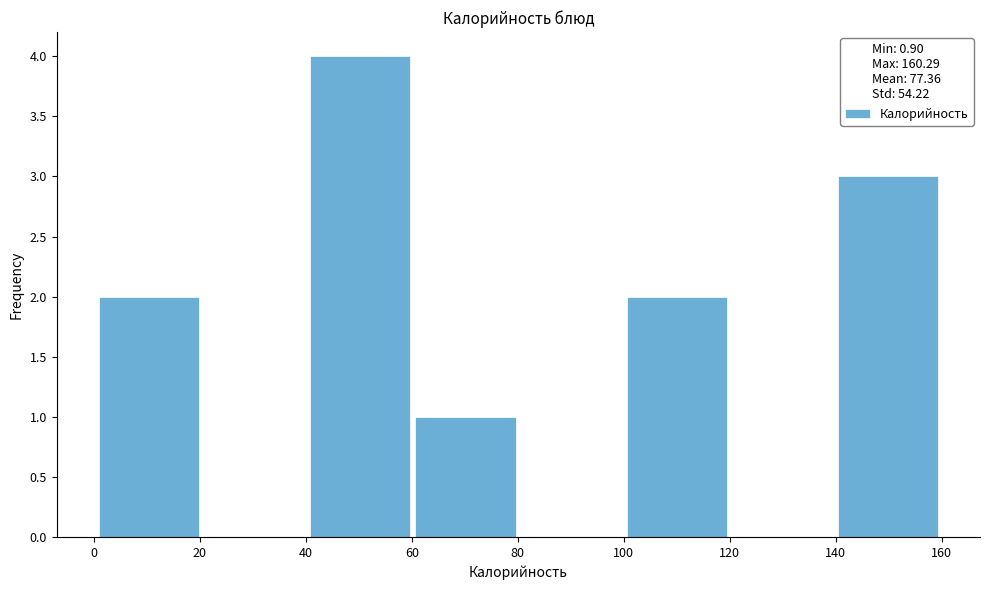

Reading left to right, transcribe this chart: for each bar, give the range it covers on the x-axis and its height. Neither the bar edges nor the heights are printed on the chart, so give them approximately, as read against the axes.

0 to 20: 2
20 to 40: 0
40 to 60: 4
60 to 80: 1
80 to 100: 0
100 to 120: 2
120 to 140: 0
140 to 160: 3